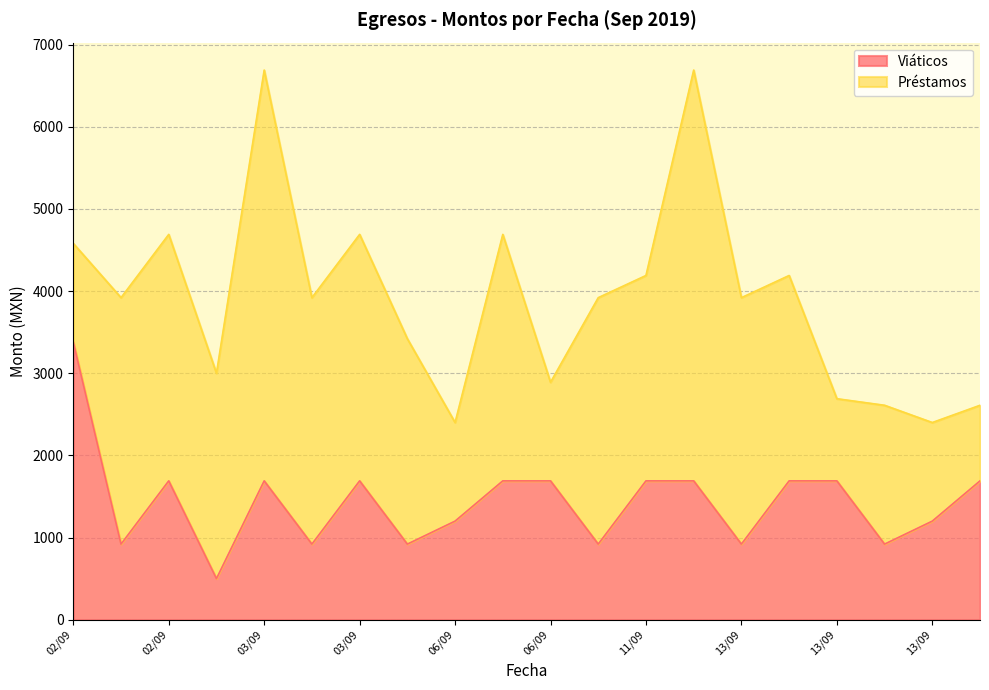

Is it true that the value at 03/09 is 1690?

True